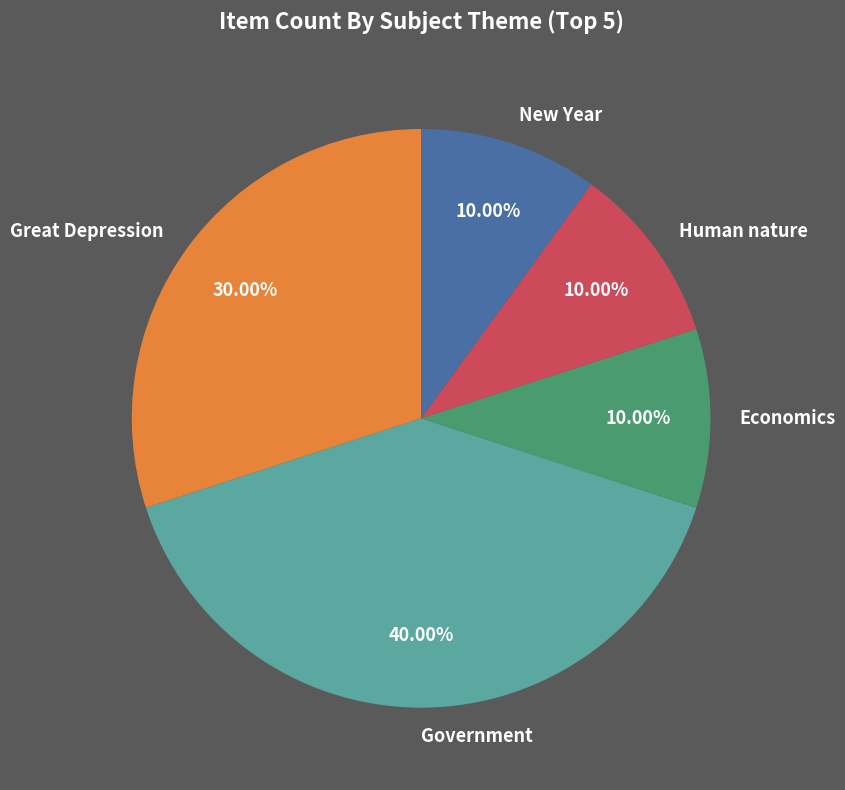

To the nearest percent, what is the combined percentage of New Year and Economics?

20%